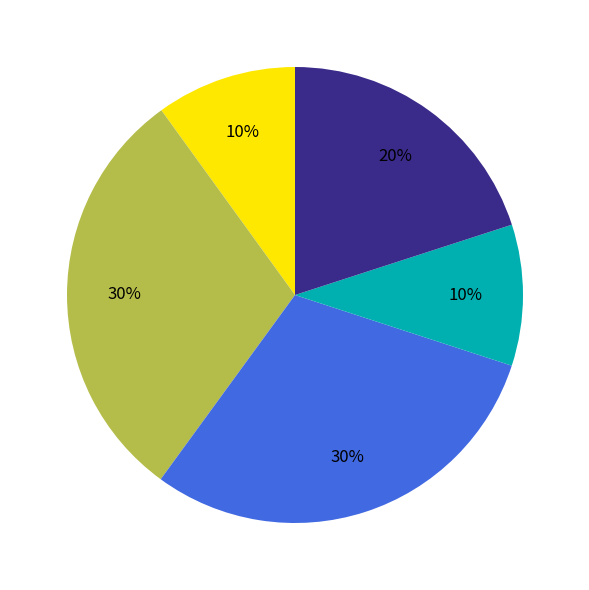

Is there a majority slice in this chart?

No